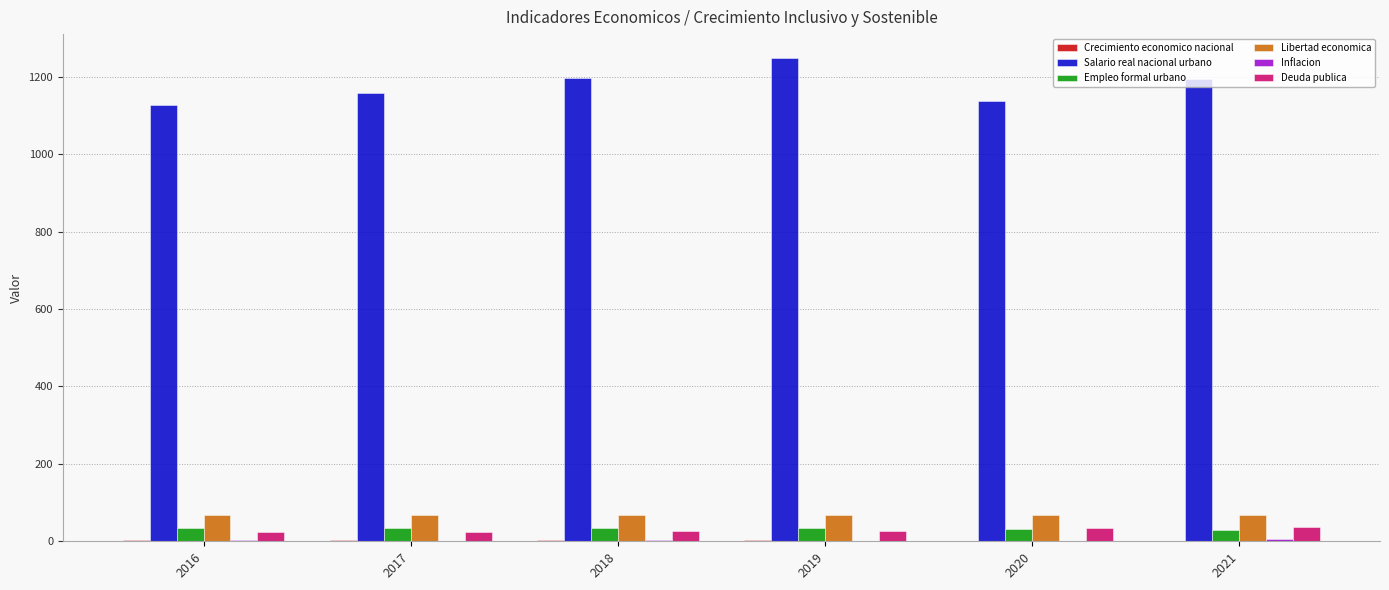

Which series has the largest total across all categories?

Salario real nacional urbano